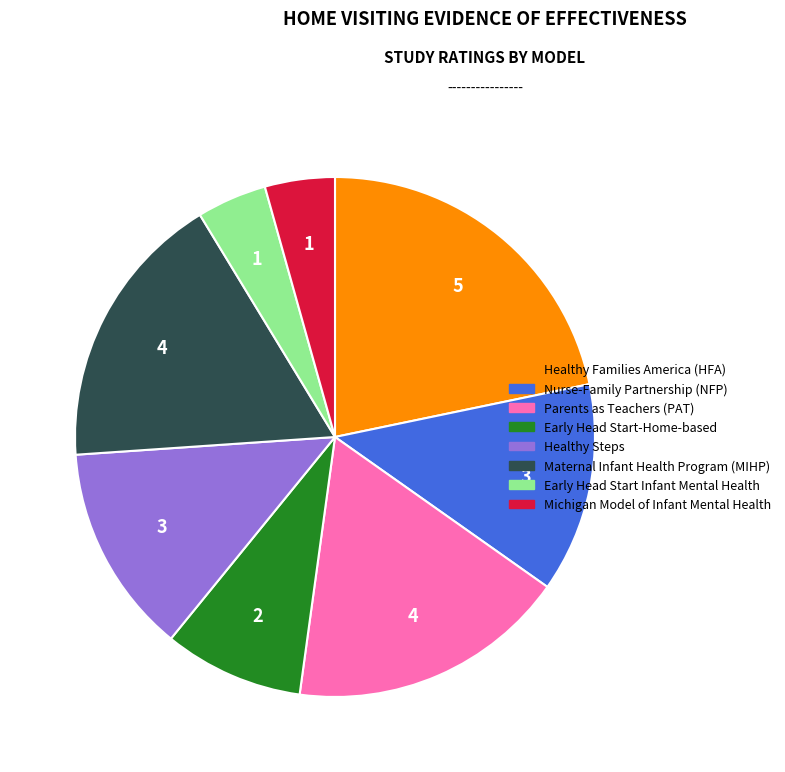

Is the sum of Parents as Teachers (PAT) and Healthy Families America (HFA) greater than half?

No